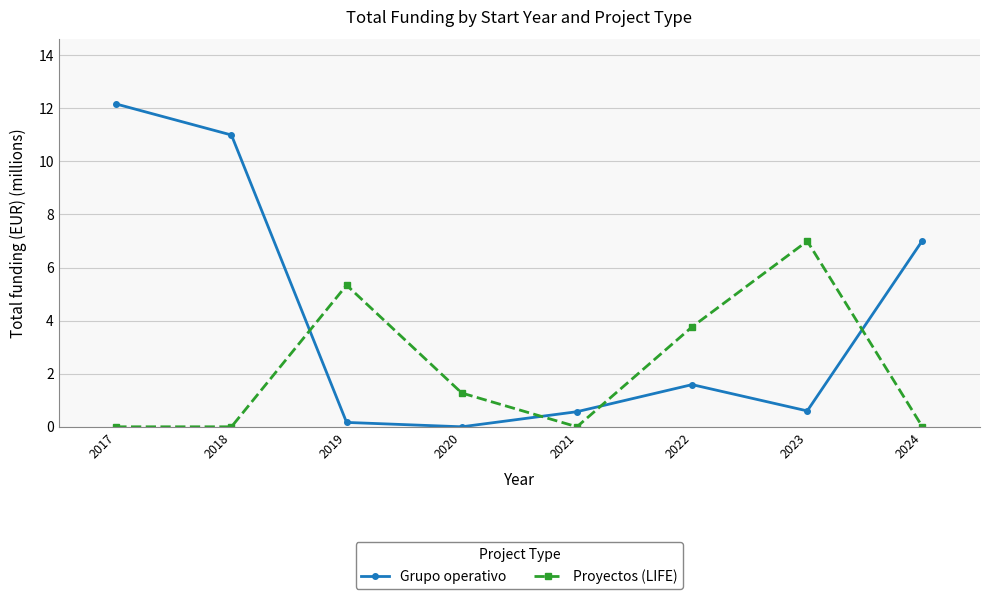

Where do Proyectos (LIFE) and Grupo operativo first cross each other?

2018 and 2019